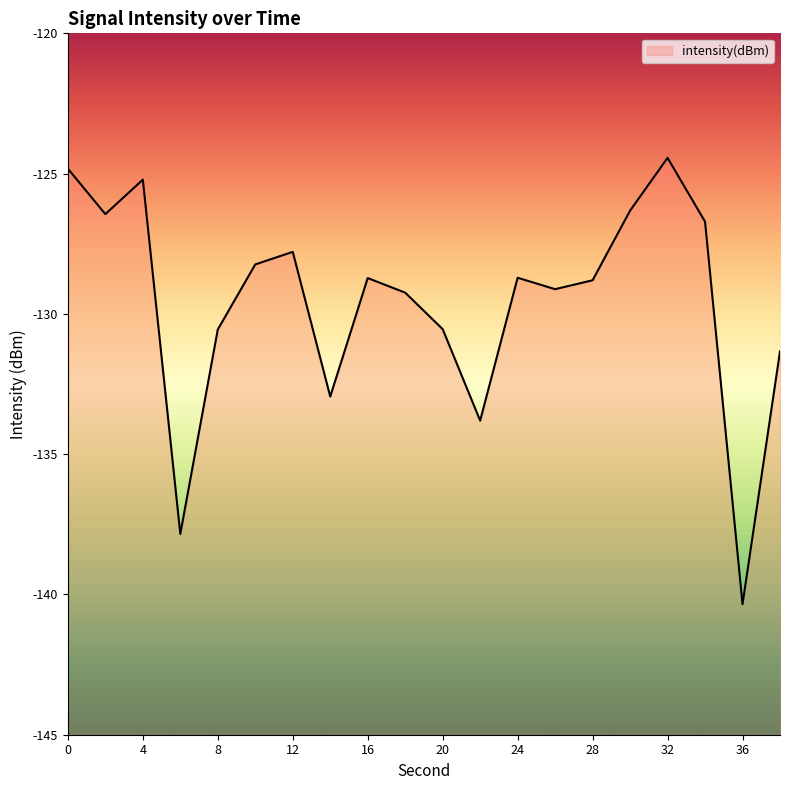

What is the value of the 10th point from the left?

-129.2